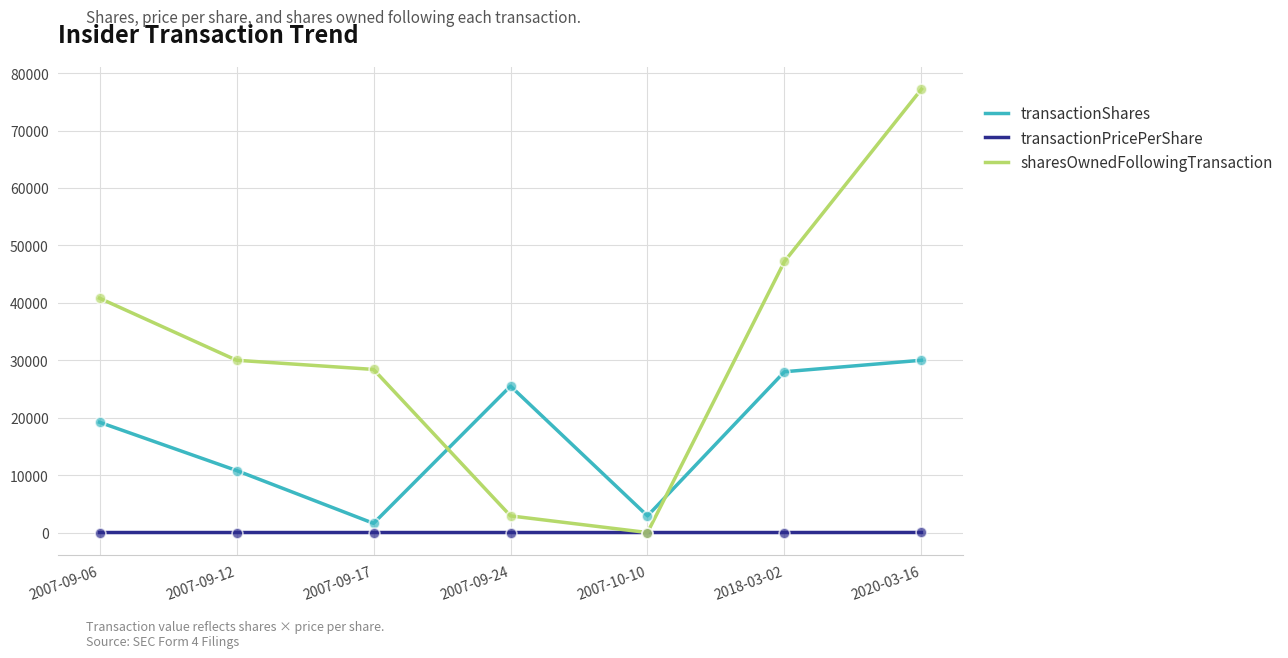

Which series has the largest range (max minus min)?

sharesOwnedFollowingTransaction